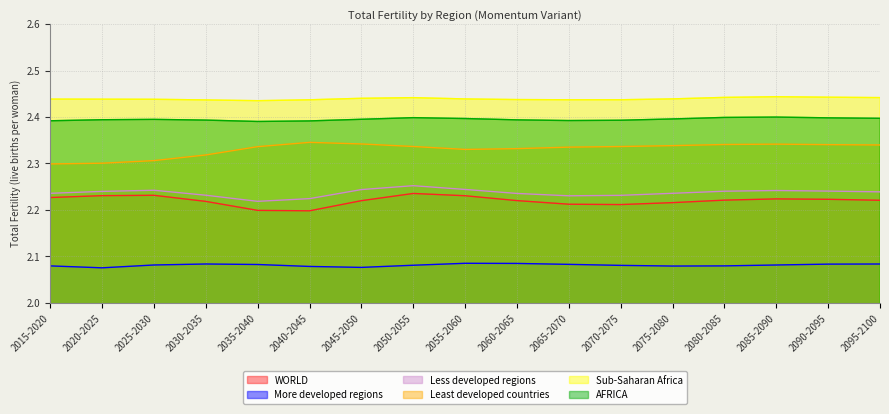

Reading right to left, extract all data points from this chart.

WORLD: 2095-2100=2.2	2090-2095=2.2	2085-2090=2.2	2080-2085=2.2	2075-2080=2.2	2070-2075=2.2	2065-2070=2.2	2060-2065=2.2	2055-2060=2.2	2050-2055=2.2	2045-2050=2.2	2040-2045=2.2	2035-2040=2.2	2030-2035=2.2	2025-2030=2.2	2020-2025=2.2	2015-2020=2.2
More developed regions: 2095-2100=2.1	2090-2095=2.1	2085-2090=2.1	2080-2085=2.1	2075-2080=2.1	2070-2075=2.1	2065-2070=2.1	2060-2065=2.1	2055-2060=2.1	2050-2055=2.1	2045-2050=2.1	2040-2045=2.1	2035-2040=2.1	2030-2035=2.1	2025-2030=2.1	2020-2025=2.1	2015-2020=2.1
Less developed regions: 2095-2100=2.2	2090-2095=2.2	2085-2090=2.2	2080-2085=2.2	2075-2080=2.2	2070-2075=2.2	2065-2070=2.2	2060-2065=2.2	2055-2060=2.2	2050-2055=2.3	2045-2050=2.2	2040-2045=2.2	2035-2040=2.2	2030-2035=2.2	2025-2030=2.2	2020-2025=2.2	2015-2020=2.2
Least developed countries: 2095-2100=2.3	2090-2095=2.3	2085-2090=2.3	2080-2085=2.3	2075-2080=2.3	2070-2075=2.3	2065-2070=2.3	2060-2065=2.3	2055-2060=2.3	2050-2055=2.3	2045-2050=2.3	2040-2045=2.3	2035-2040=2.3	2030-2035=2.3	2025-2030=2.3	2020-2025=2.3	2015-2020=2.3
Sub-Saharan Africa: 2095-2100=2.4	2090-2095=2.4	2085-2090=2.4	2080-2085=2.4	2075-2080=2.4	2070-2075=2.4	2065-2070=2.4	2060-2065=2.4	2055-2060=2.4	2050-2055=2.4	2045-2050=2.4	2040-2045=2.4	2035-2040=2.4	2030-2035=2.4	2025-2030=2.4	2020-2025=2.4	2015-2020=2.4
AFRICA: 2095-2100=2.4	2090-2095=2.4	2085-2090=2.4	2080-2085=2.4	2075-2080=2.4	2070-2075=2.4	2065-2070=2.4	2060-2065=2.4	2055-2060=2.4	2050-2055=2.4	2045-2050=2.4	2040-2045=2.4	2035-2040=2.4	2030-2035=2.4	2025-2030=2.4	2020-2025=2.4	2015-2020=2.4